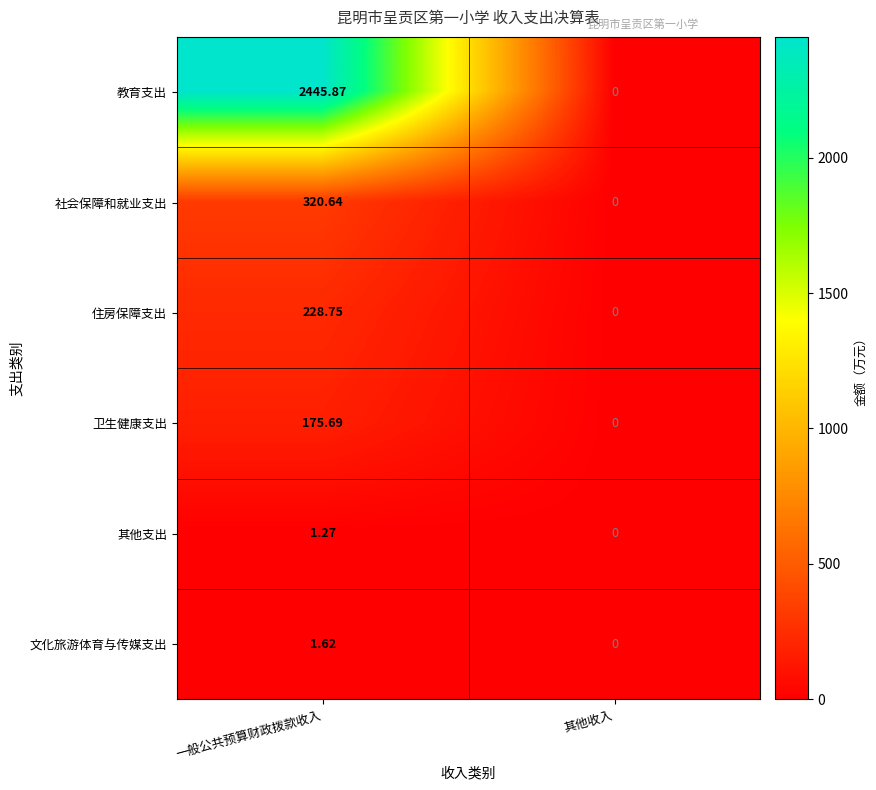

At which label does 教育支出 first exceed 2445?

一般公共预算财政拨款收入